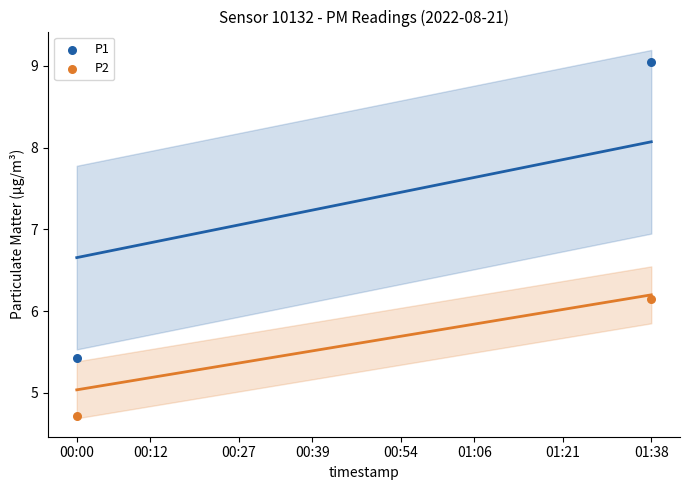

Across all data points, what is the average X value?

19.5